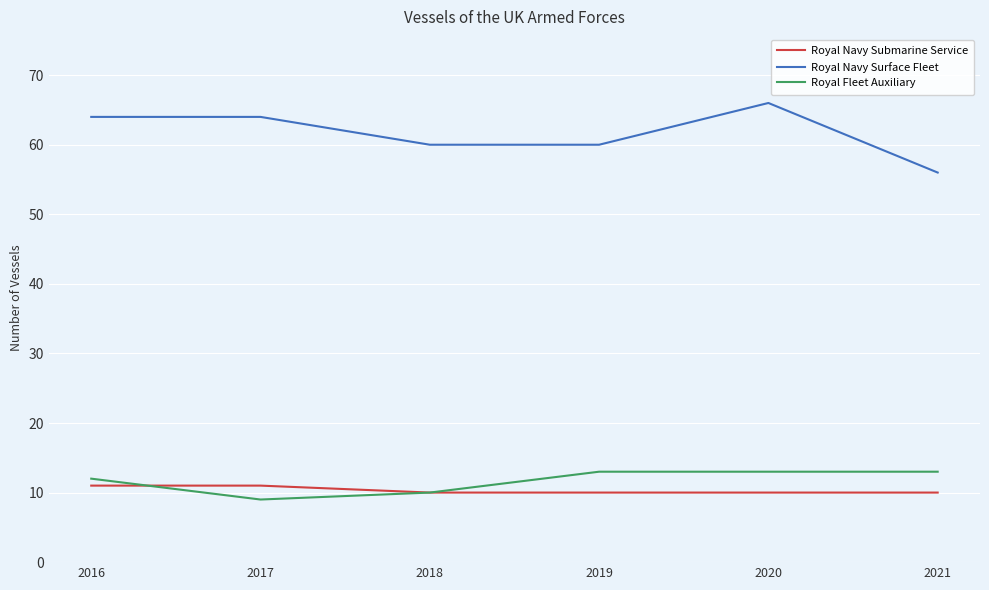

What is the approximate value of Royal Navy Submarine Service at 2021?

10